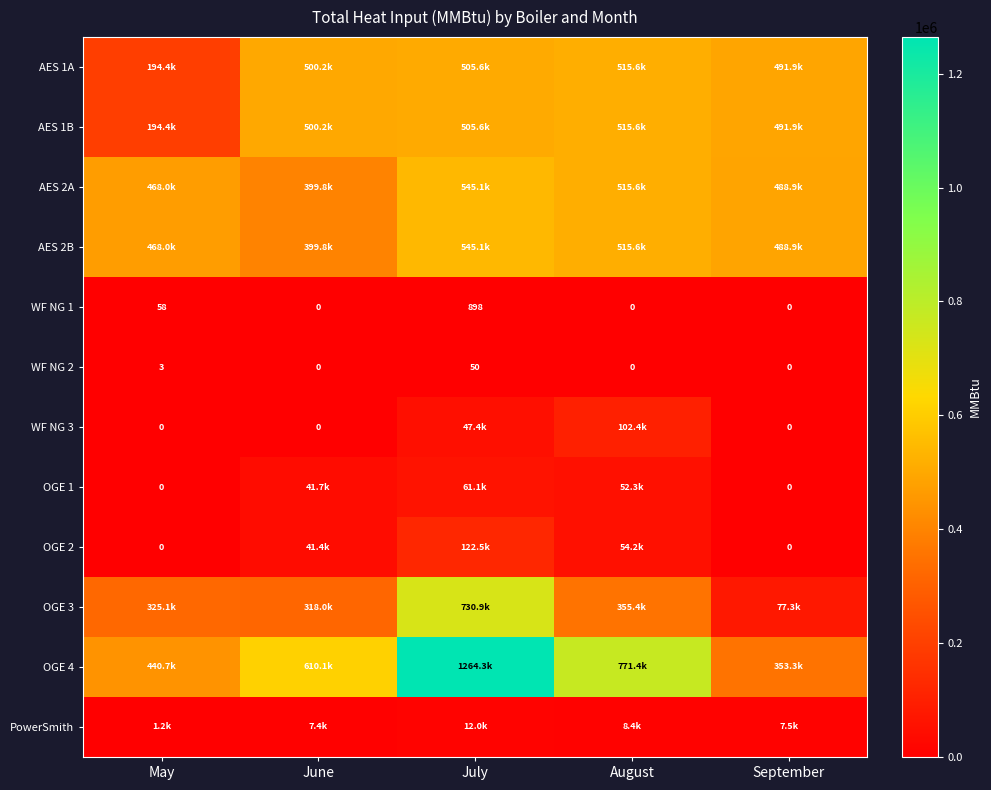

At which label is WF NG 2 closest to 25?

May